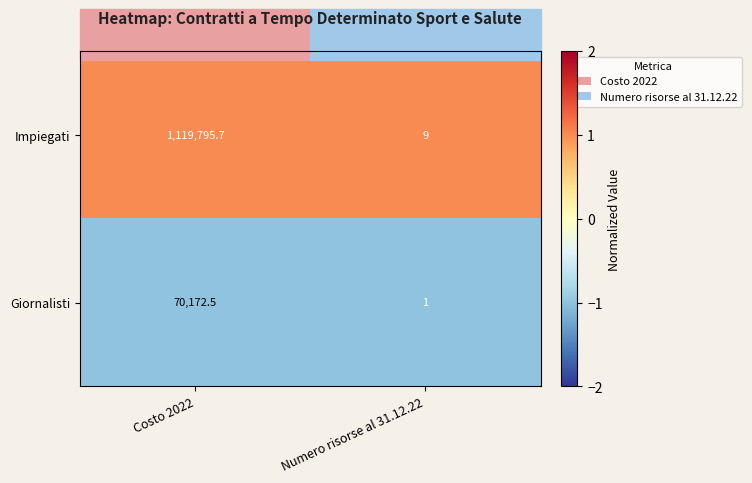

Between Costo 2022 and Numero risorse al 31.12.22, which series saw the biggest shift?

Impiegati